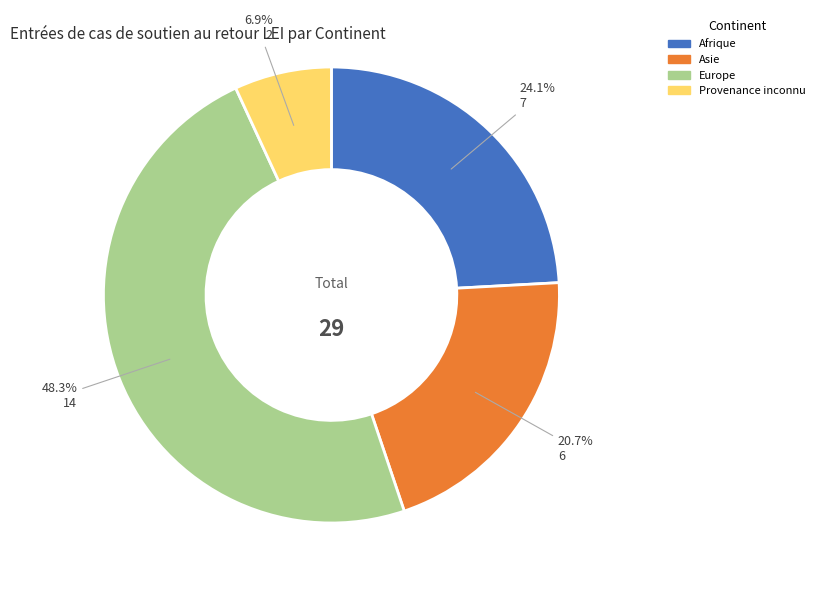

Between Afrique and Europe, which is larger?

Europe